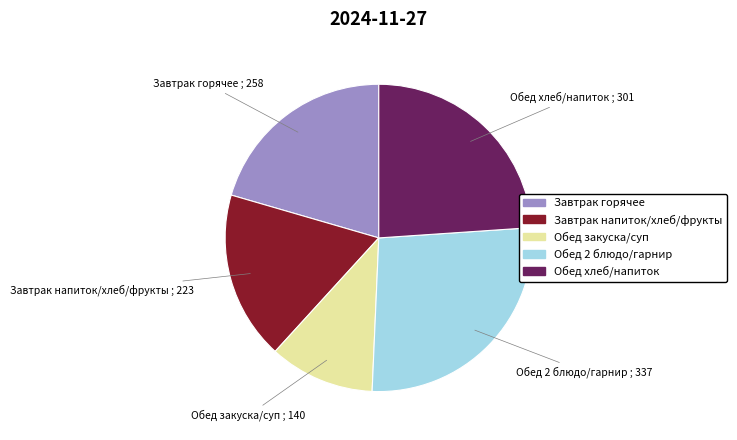

Is there any slice that represents more than half of the pie?

No